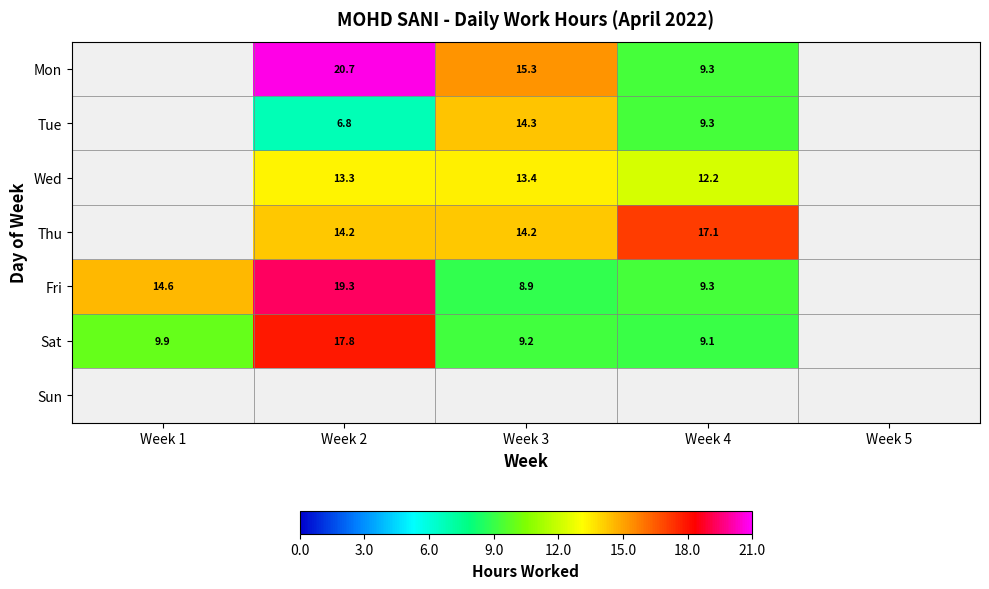

How many values in the Fri series are below 14?

2